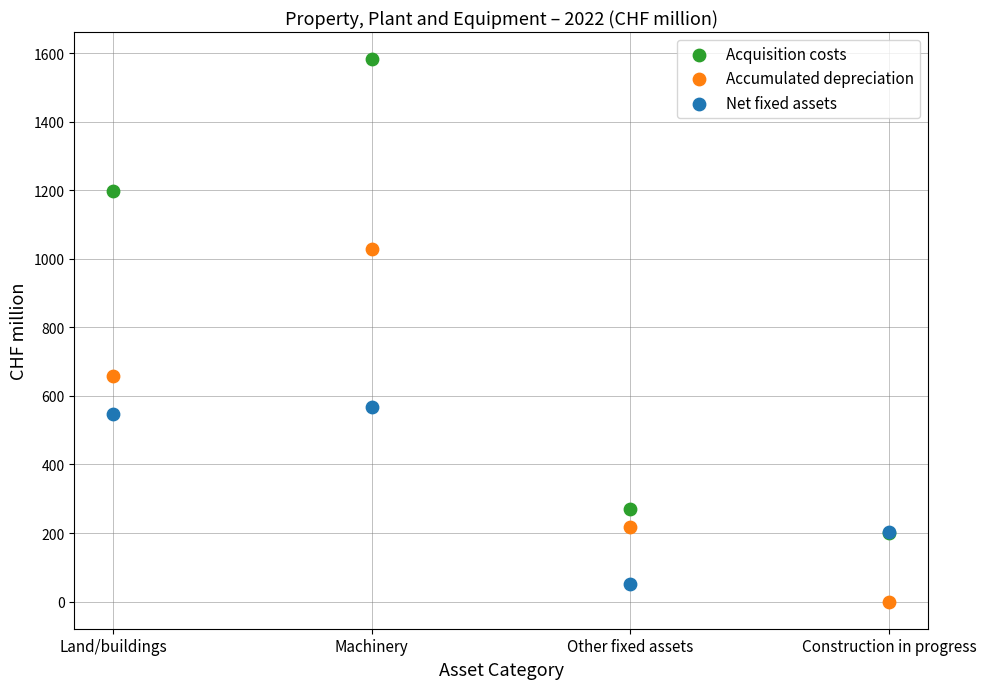

In the Net fixed assets series, what Y value is closest to 310?

203.8